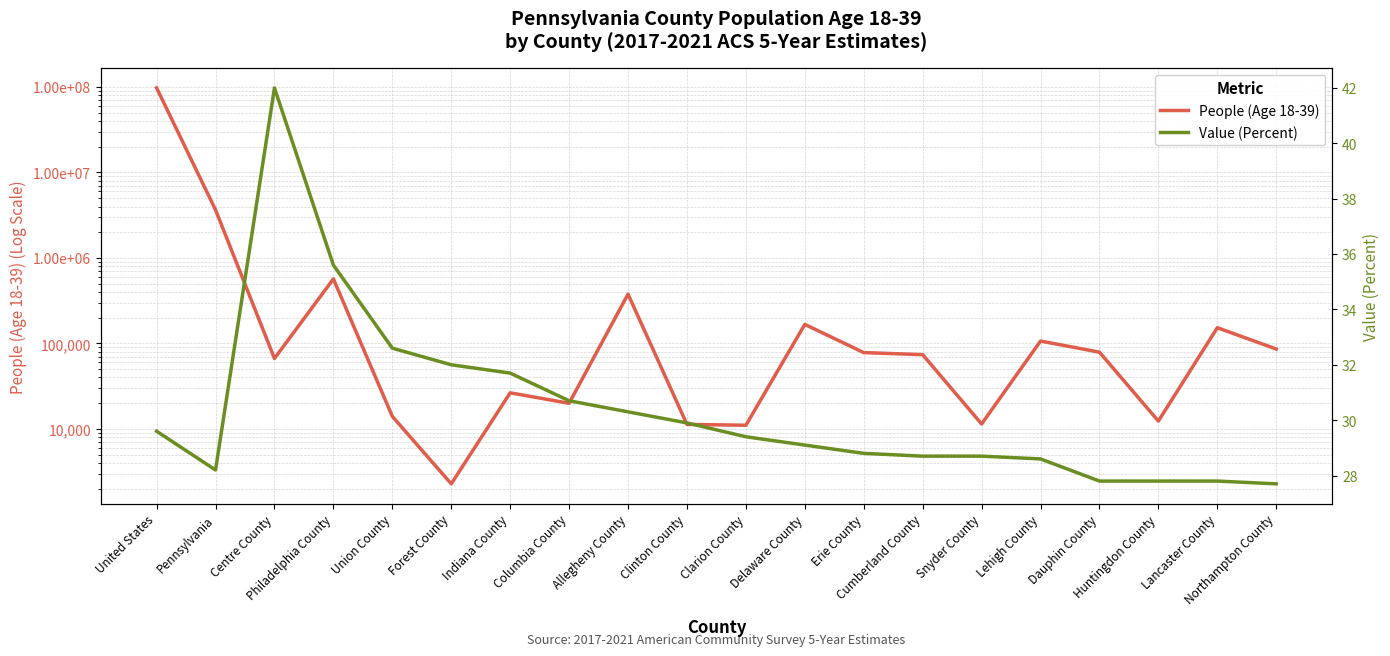

True or false: People (Age 18-39) and Value (Percent) intersect in this chart.

False